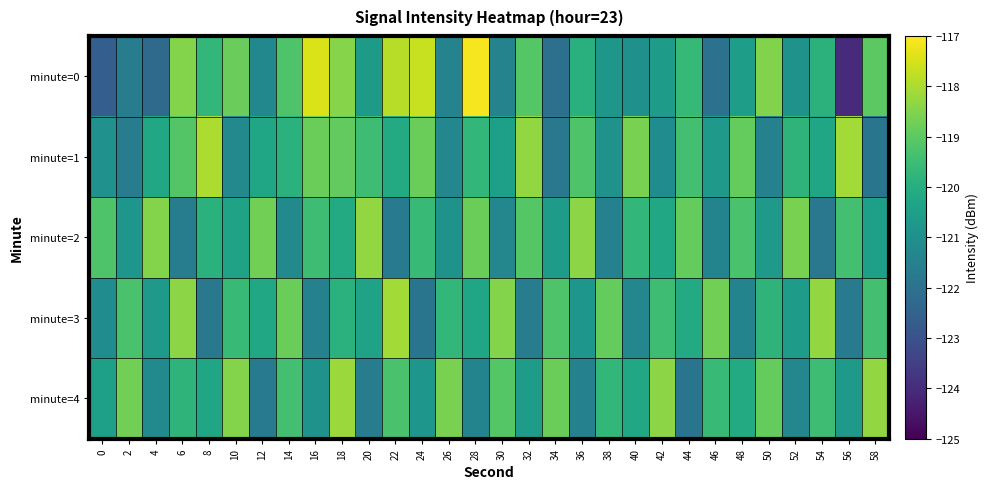

At how many categories does at least one series exceed -120?

30